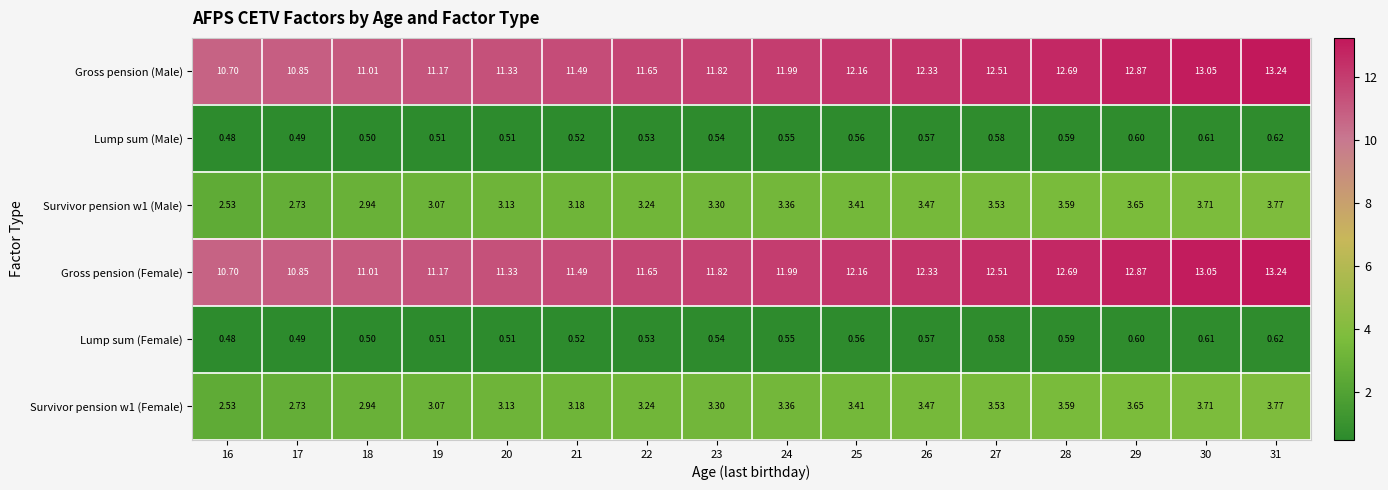

Is the value of Gross pension (Female) at 19 greater than the value of Survivor pension w1 (Male) at 21?

Yes